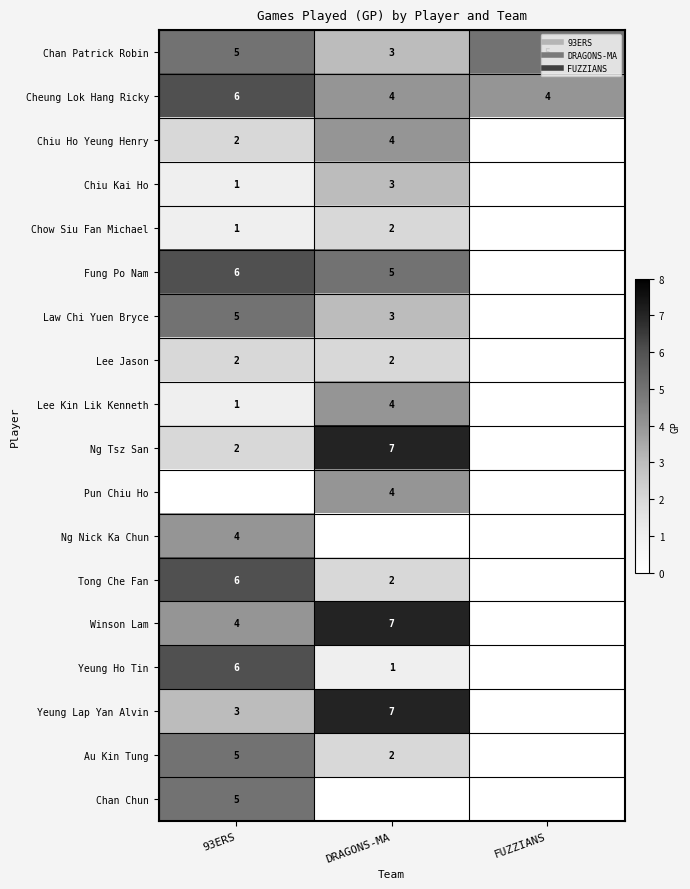

At which category does the chart reach its peak across all series?

DRAGONS-MA